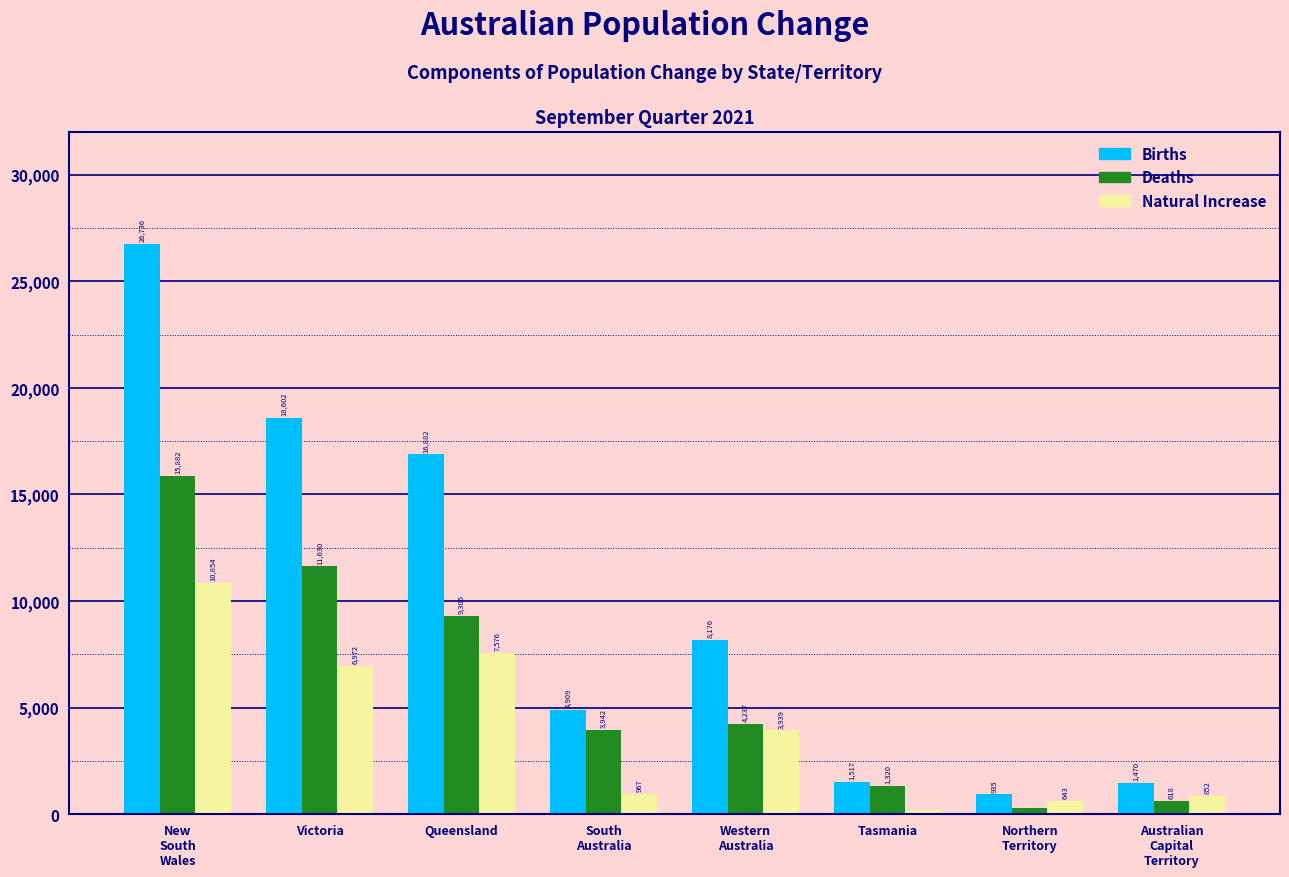

Reading left to right, list all the values displayed in this chart.

Births: 26736	18602	16882	4909	8176	1517	935	1470
Deaths: 15882	11630	9306	3942	4237	1320	292	618
Natural Increase: 10854	6972	7576	967	3939	197	643	852